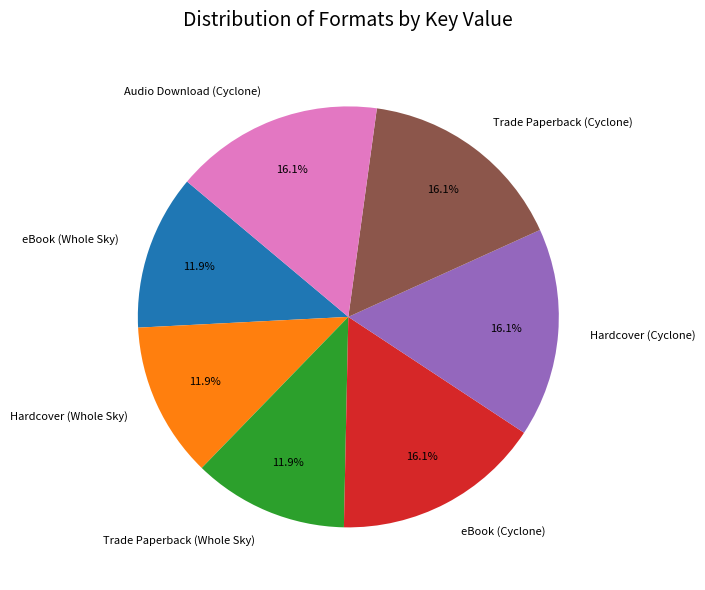

True or false: eBook (Whole Sky) accounts for 12% of the total.

True